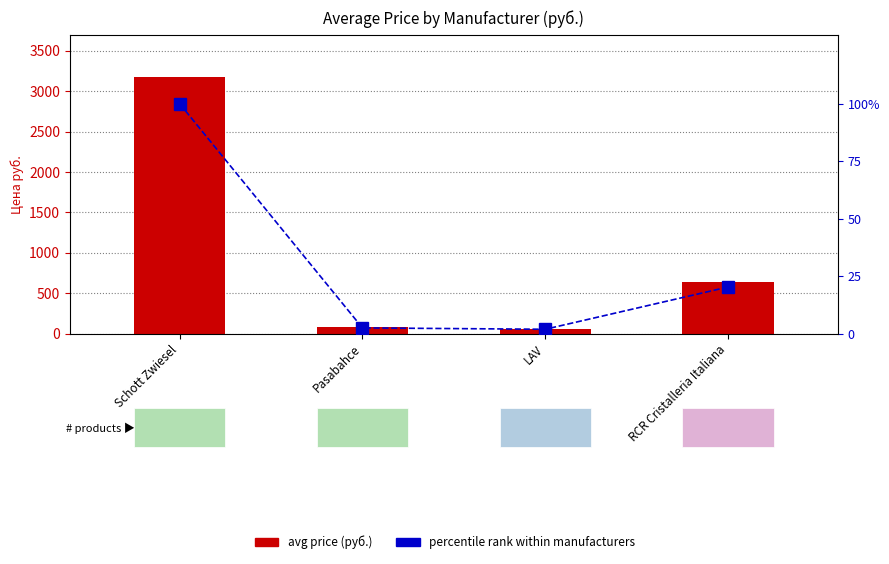

Which series has the widest spread of values?

avg price (руб.)